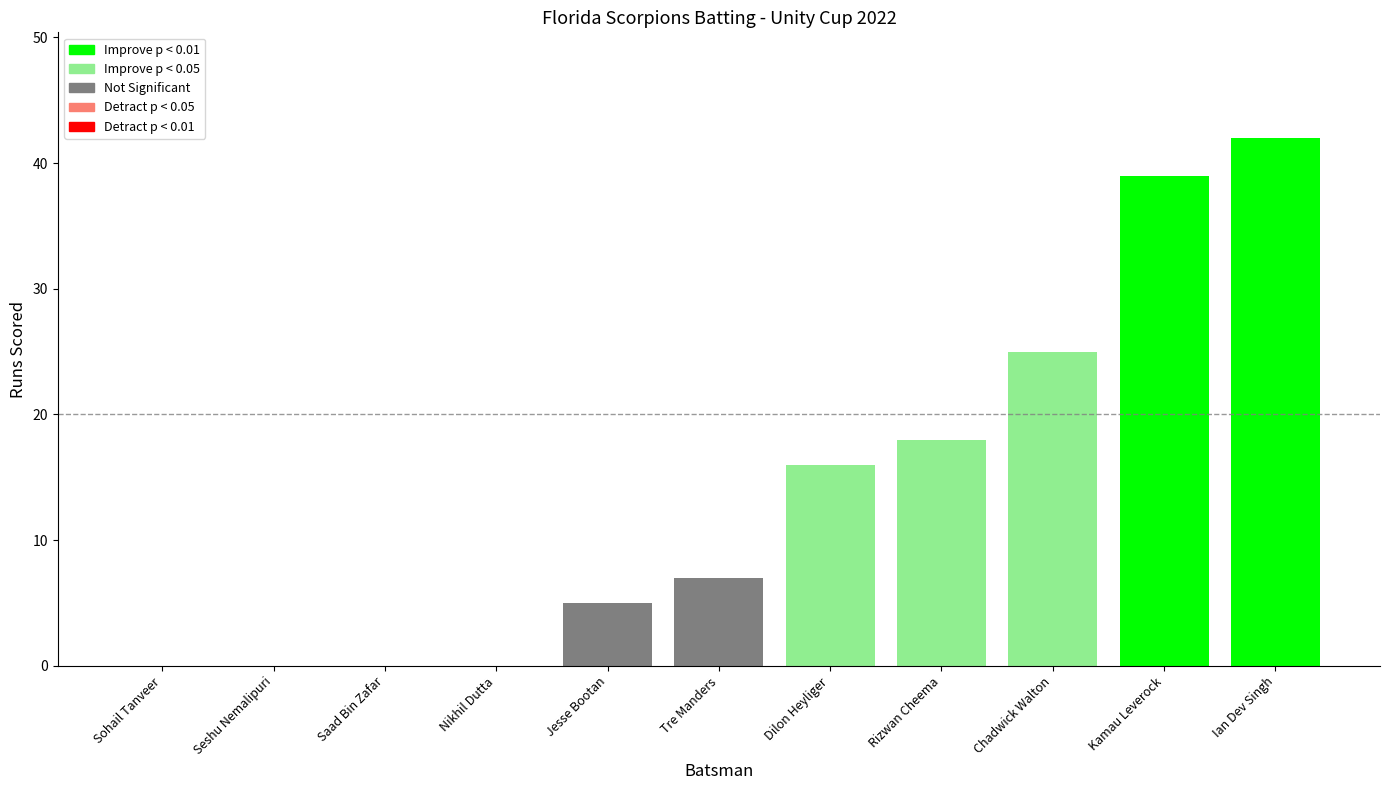

Reading left to right, extract all data points from this chart.

Sohail Tanveer=0	Seshu Nemalipuri=0	Saad Bin Zafar=0	Nikhil Dutta=0	Jesse Bootan=5	Tre Manders=7	Dilon Heyliger=16	Rizwan Cheema=18	Chadwick Walton=25	Kamau Leverock=39	Ian Dev Singh=42